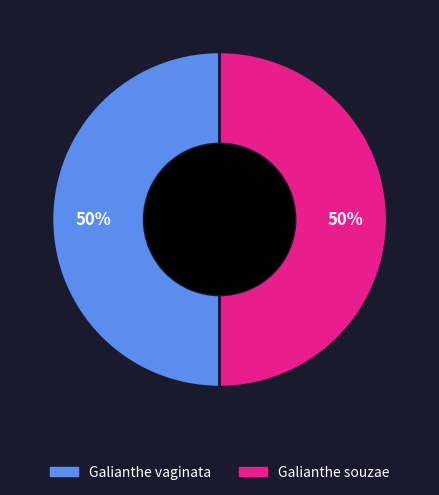

To the nearest percent, what is the average slice percentage?

50%